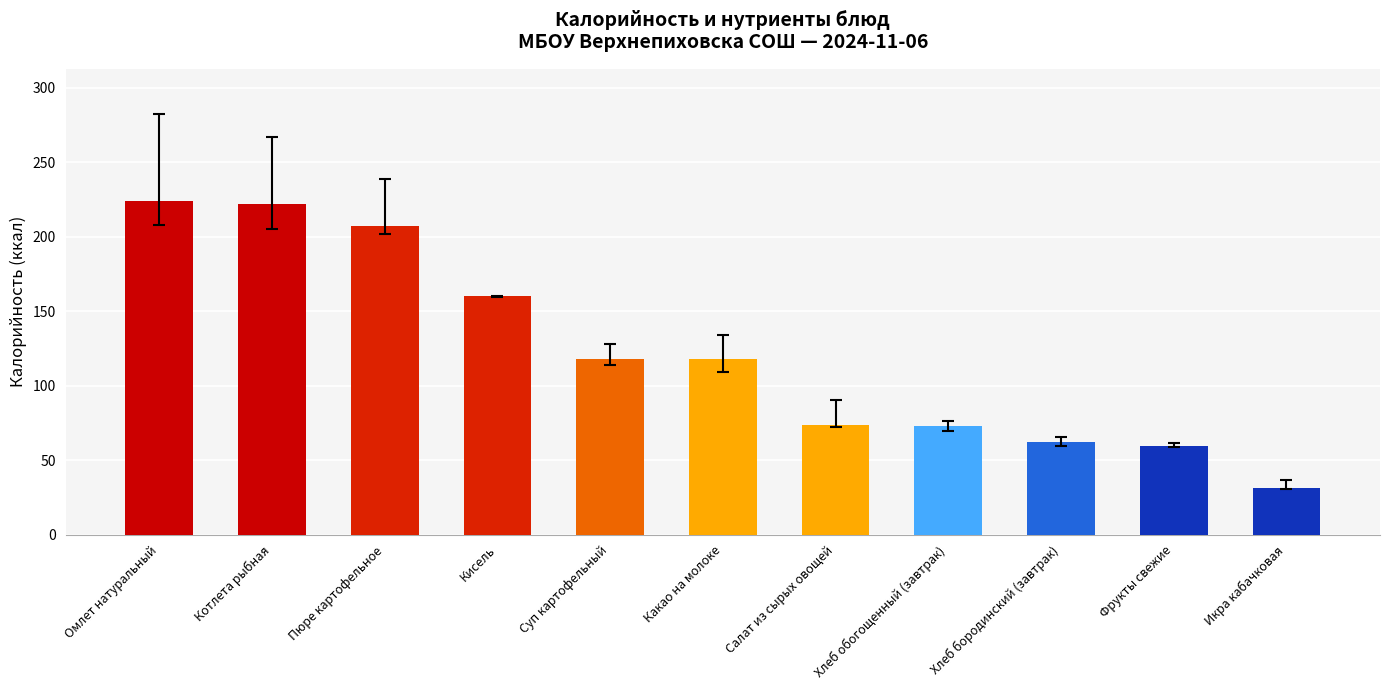

How many bars are there in total?

11